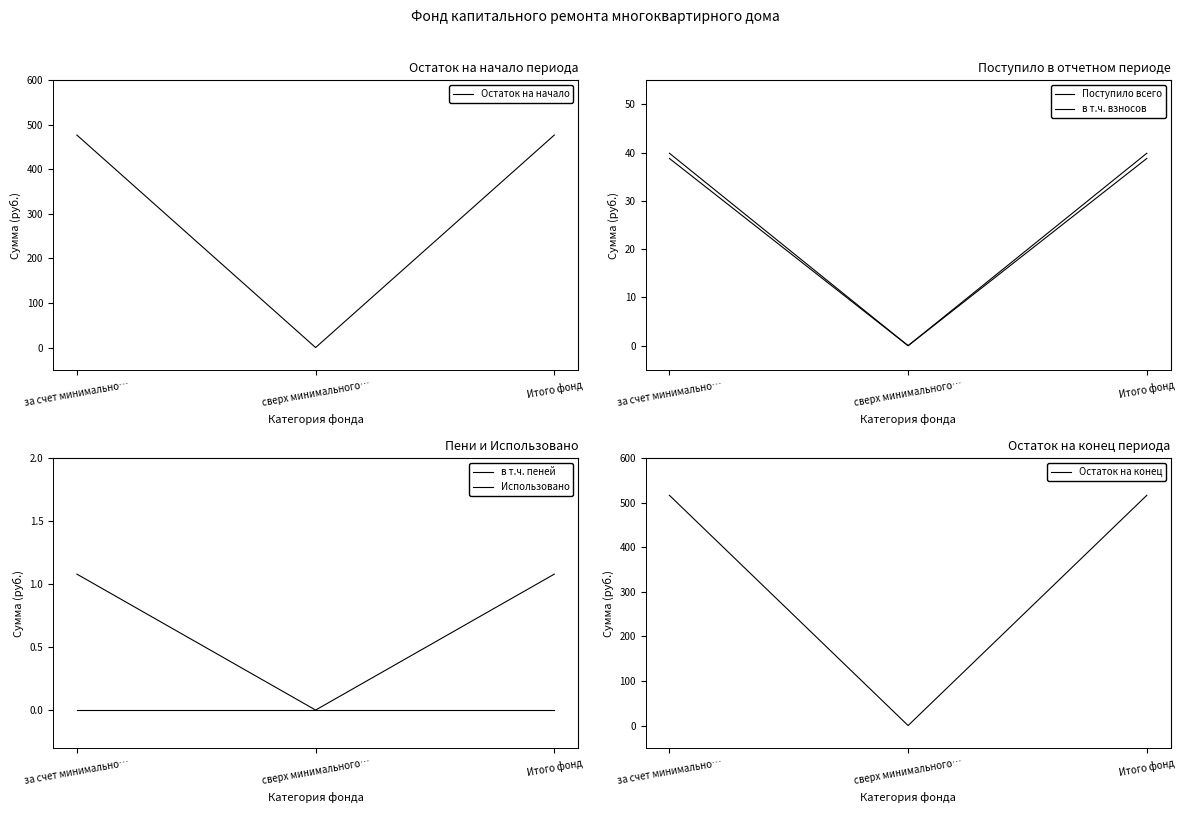

Which series has the largest range (max minus min)?

Остаток на конец